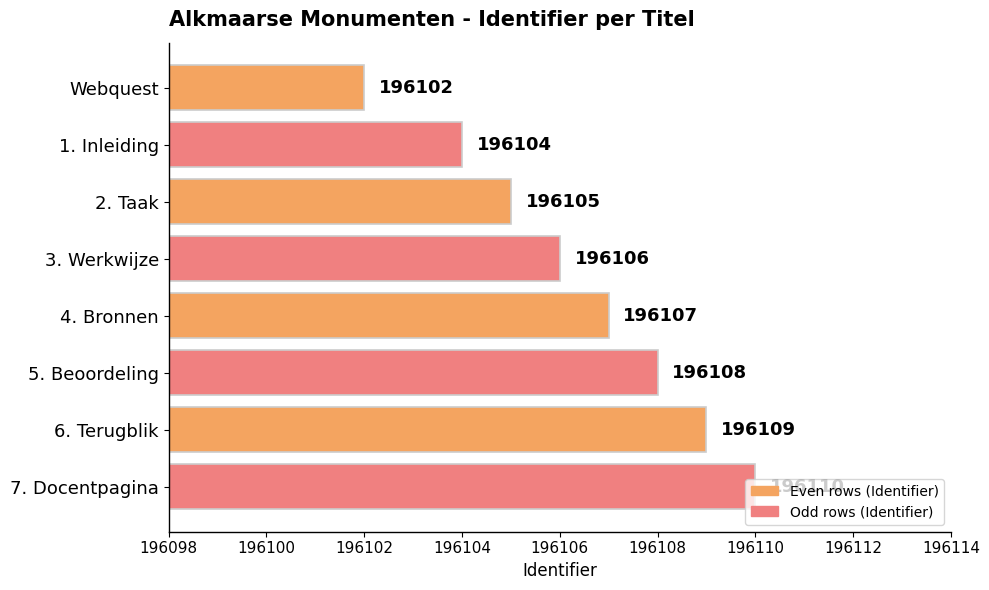

The chart shows a value of 196106 at 3. Werkwijze. True or false?

True